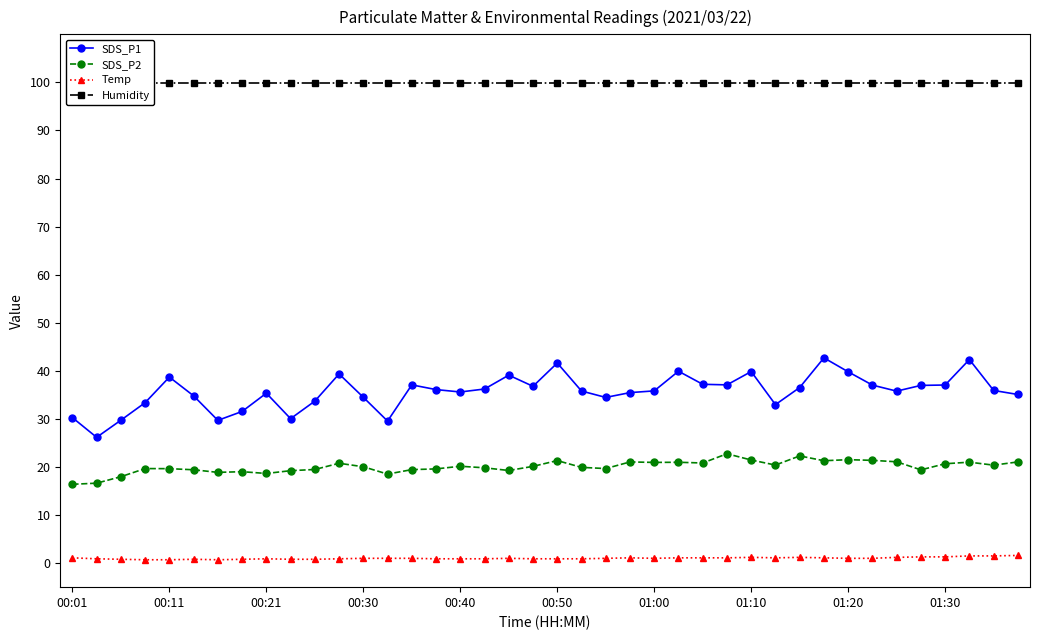

Is it true that SDS_P2 equals 19.6 at 00:11?

True